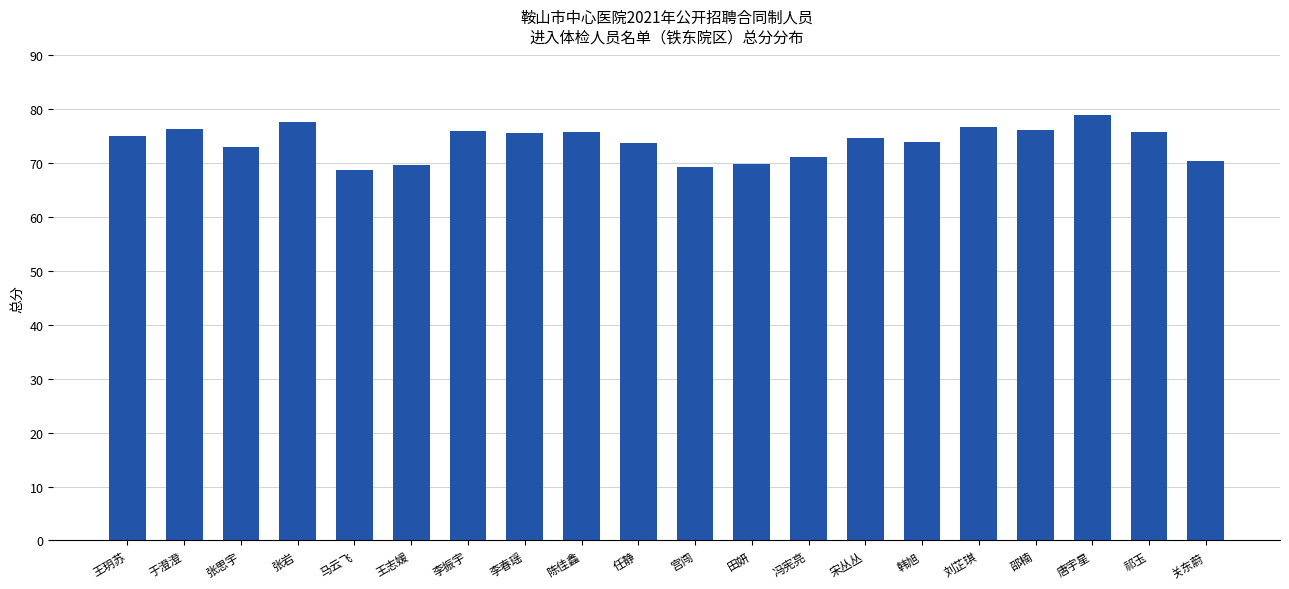

Count the number of categories in the chart.

20